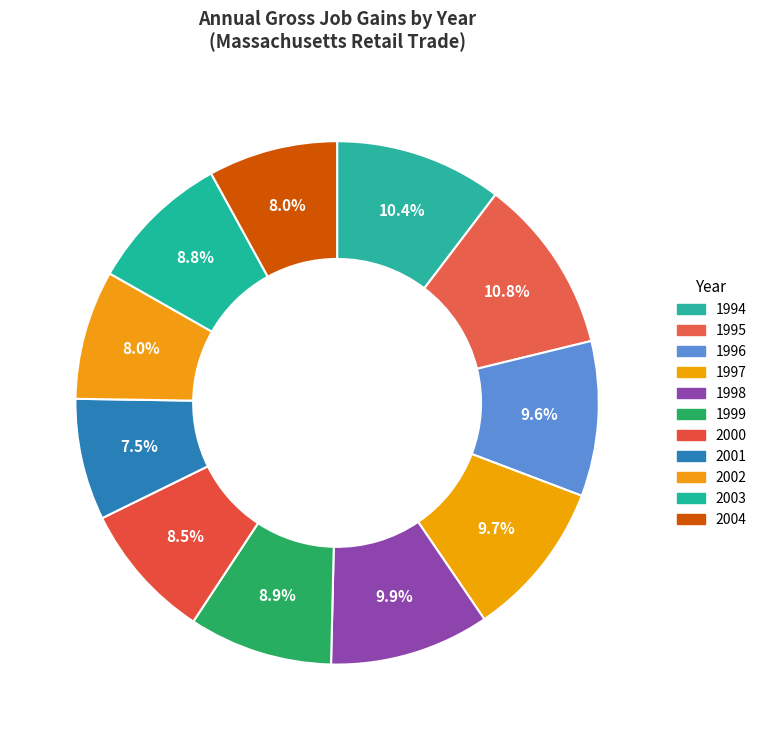

Which slice is the largest?

1995